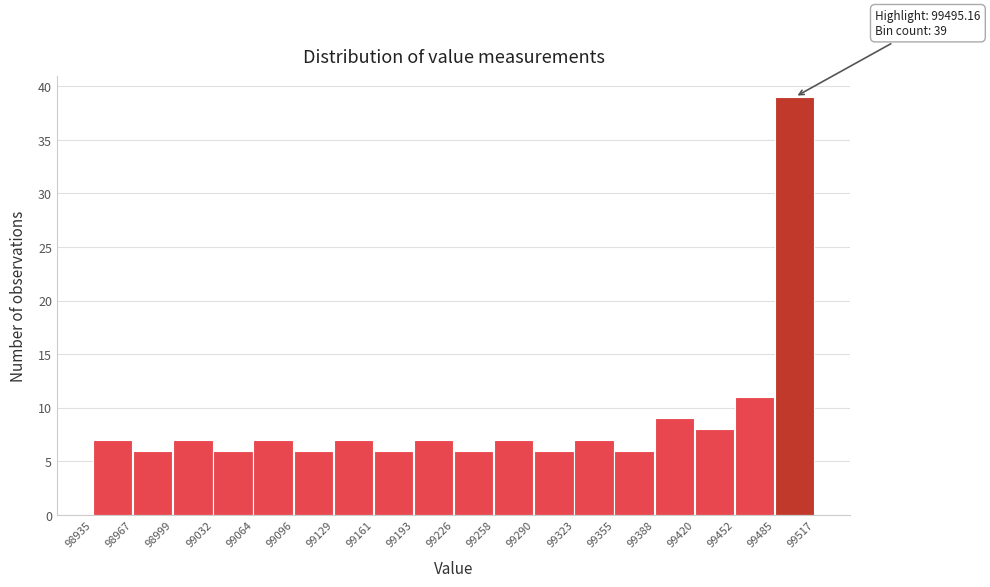

Which range on the x-axis has the tallest bar?

99485 to 99517